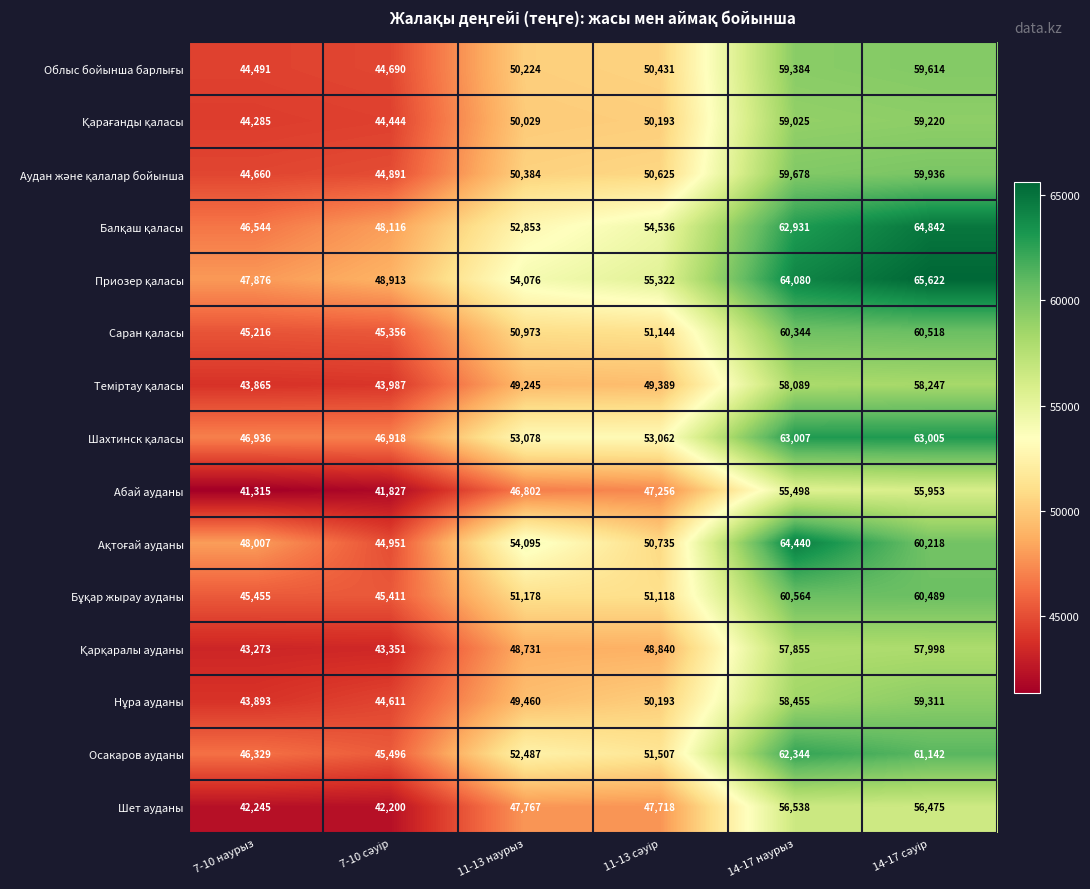

What is the smallest value displayed?

41315